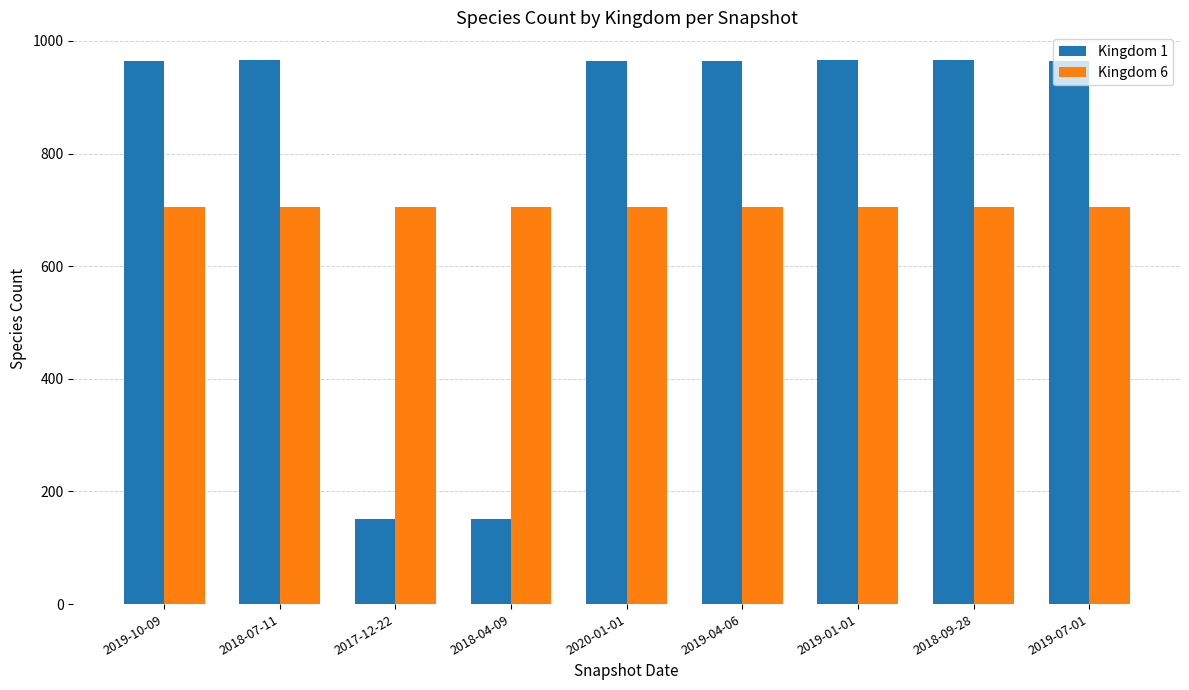

Between 2017-12-22 and 2019-07-01, which series saw the biggest shift?

Kingdom 1